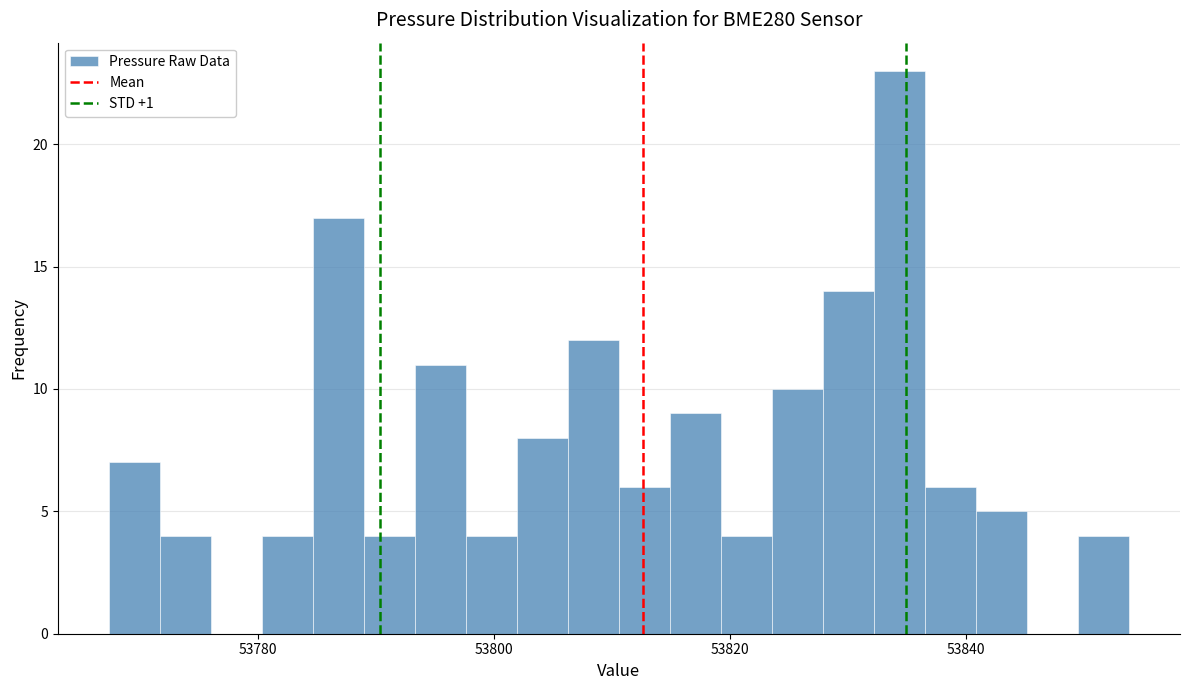

Read against the x-axis, roughly where is the centre of the tallest bar?

53834